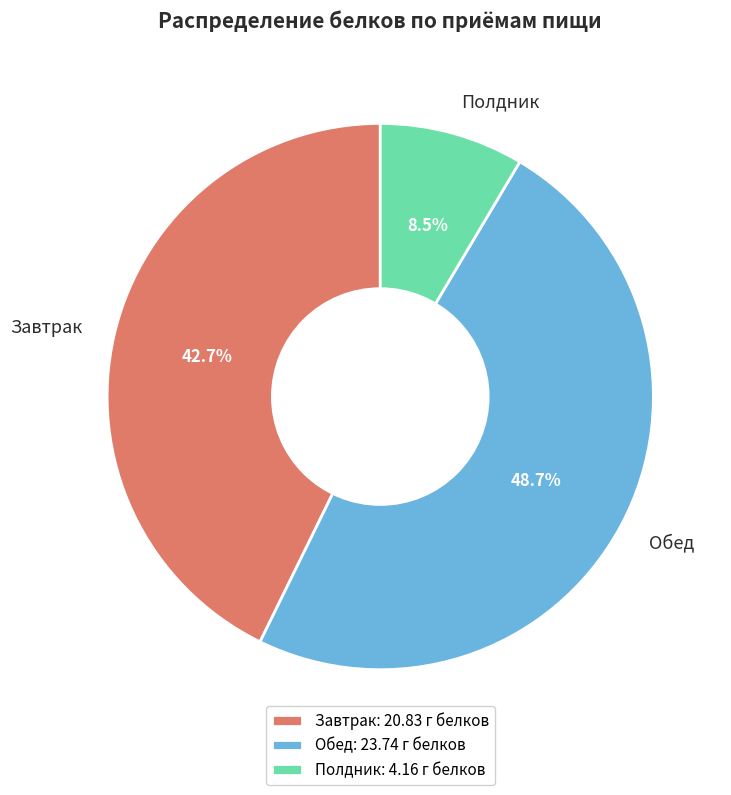

Is the sum of Завтрак and Полдник greater than half?

Yes